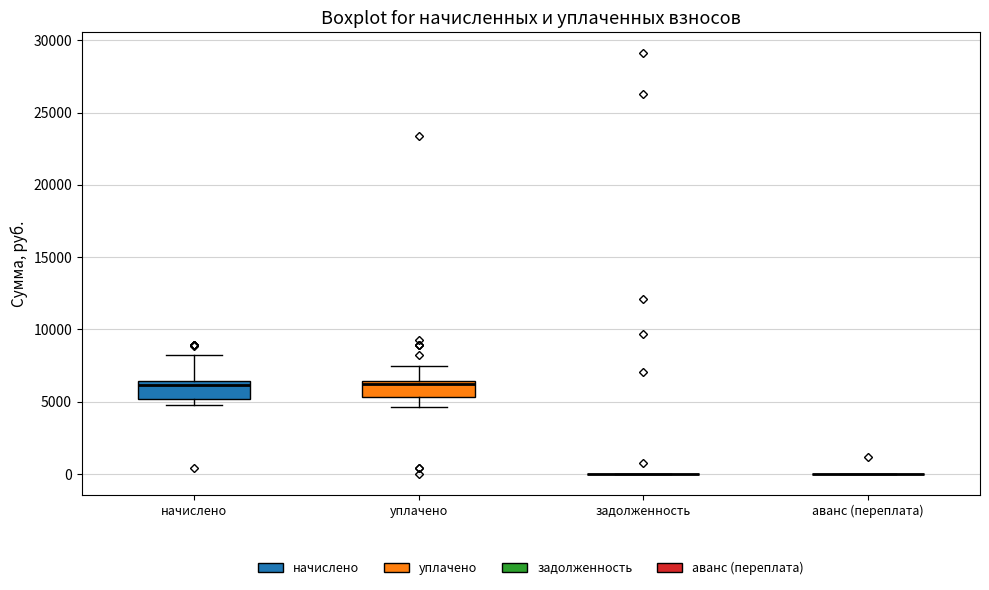

Reading left to right, transcribe this box plot: for each box, give where its median line is, the range the box spans, and where its two whiskers end, as read against the y-axis. The values are not printed on the chart, so give them approximately, as read against the axis.

начислено: median 6000, box 5000 to 6500, whiskers 5000 (just below the box's lower edge) to 8000
уплачено: median 6000, box 5500 to 6500, whiskers 4500 to 7500
задолженность: box collapsed to a line at 0, whiskers 0 to 0
аванс (переплата): box collapsed to a line at 0, whiskers 0 to 0